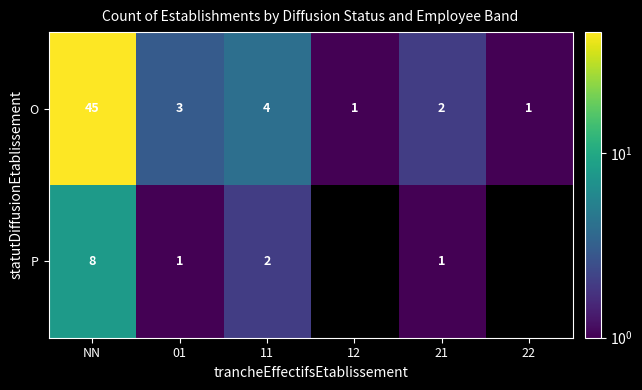

At which label does O first exceed 3?

NN